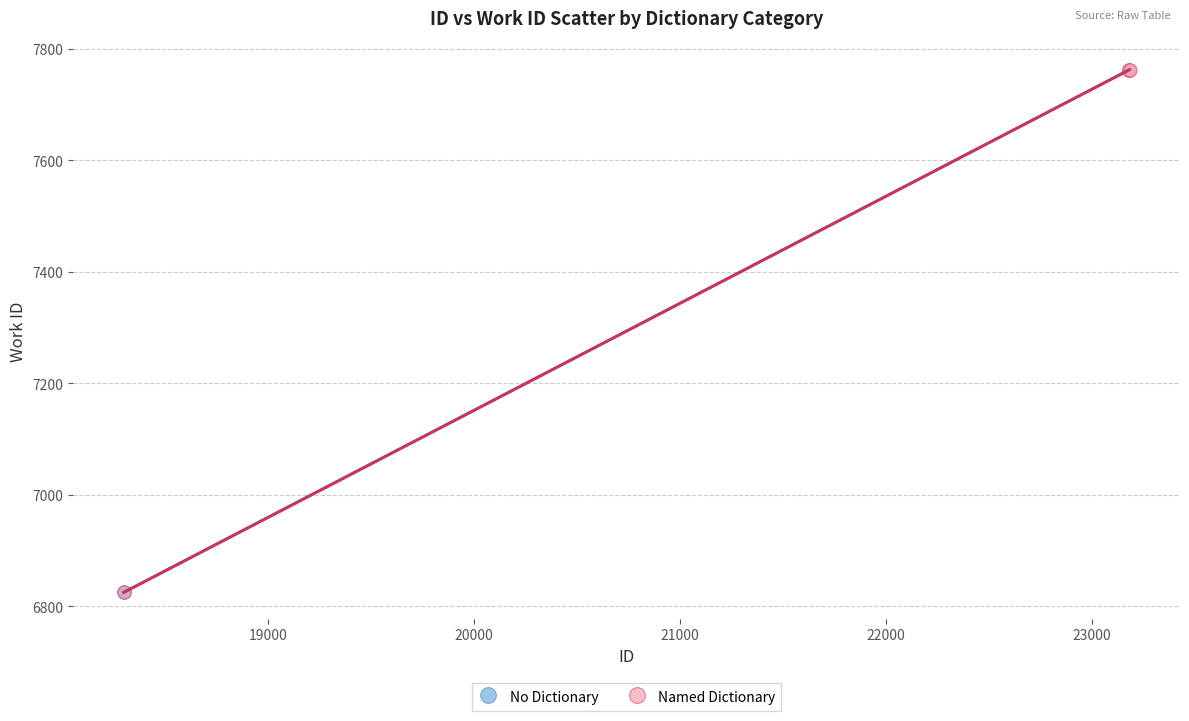

What are all the series names shown in the legend?

No Dictionary, Named Dictionary